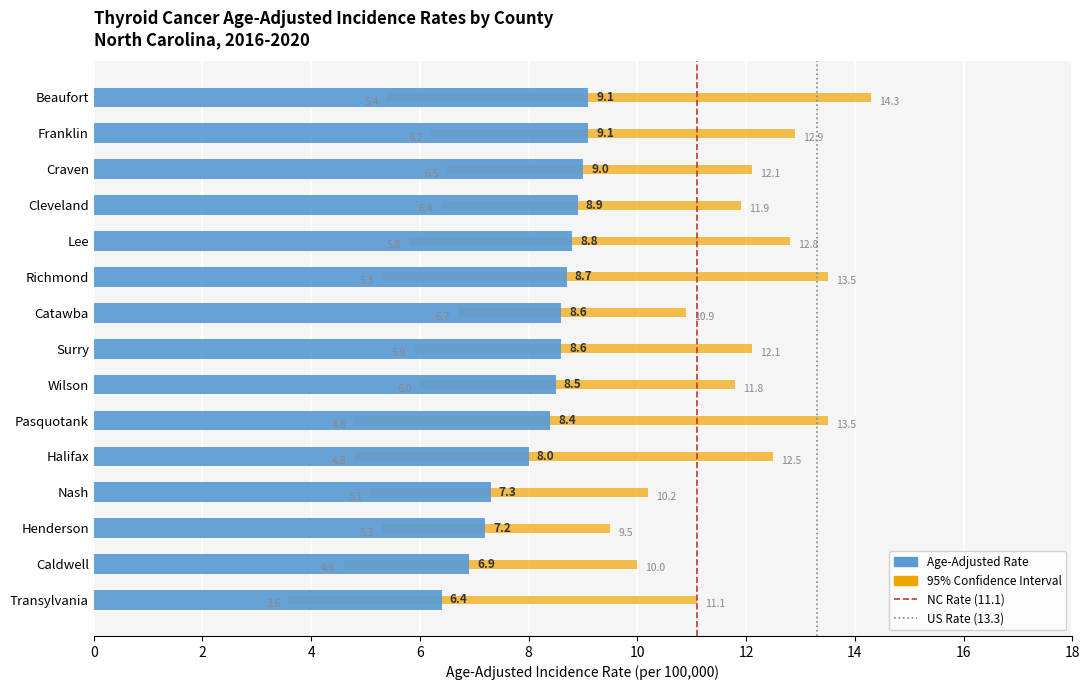

Reading left to right, transcribe all the data shown in this chart.

Age-Adjusted Incidence Rate: 6.4	6.9	7.2	7.3	8.0	8.4	8.5	8.6	8.6	8.7	8.8	8.9	9.0	9.1	9.1
Lower 95% CI: 3.6	4.6	5.3	5.1	4.8	4.8	6.0	5.9	6.7	5.3	5.8	6.4	6.5	6.2	5.4
Upper 95% CI: 11.1	10.0	9.5	10.2	12.5	13.5	11.8	12.1	10.9	13.5	12.8	11.9	12.1	12.9	14.3